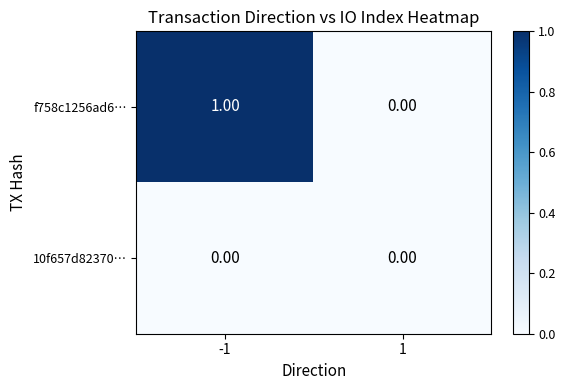

What is the greatest value displayed?

1